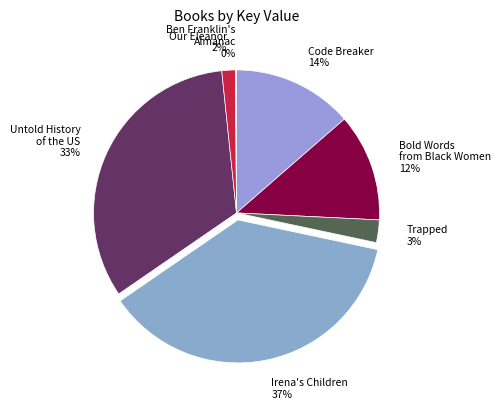

How many slices are in this pie chart?

7